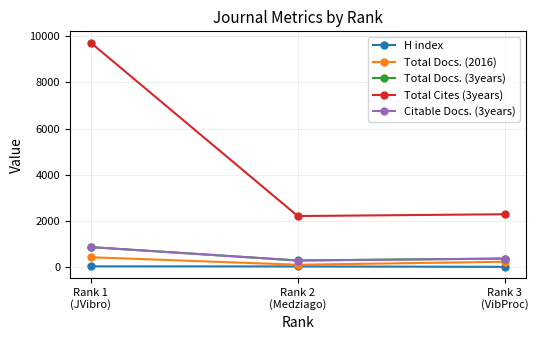

What is the greatest value displayed?

9721